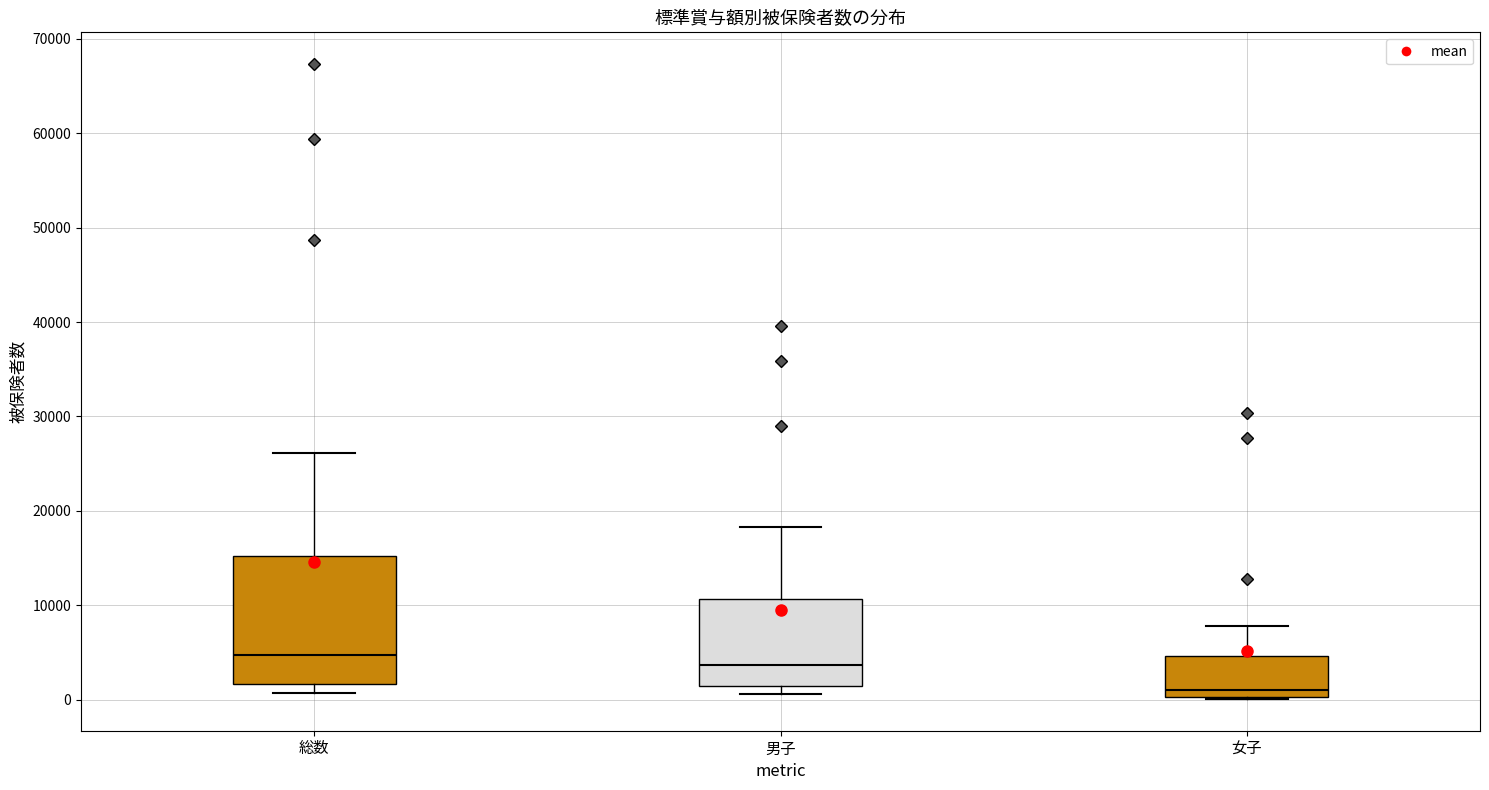

Where does the median line of the box for 男子 sit on the y-axis? The values are not printed on the chart, so give them approximately, as read against the axis.

4000